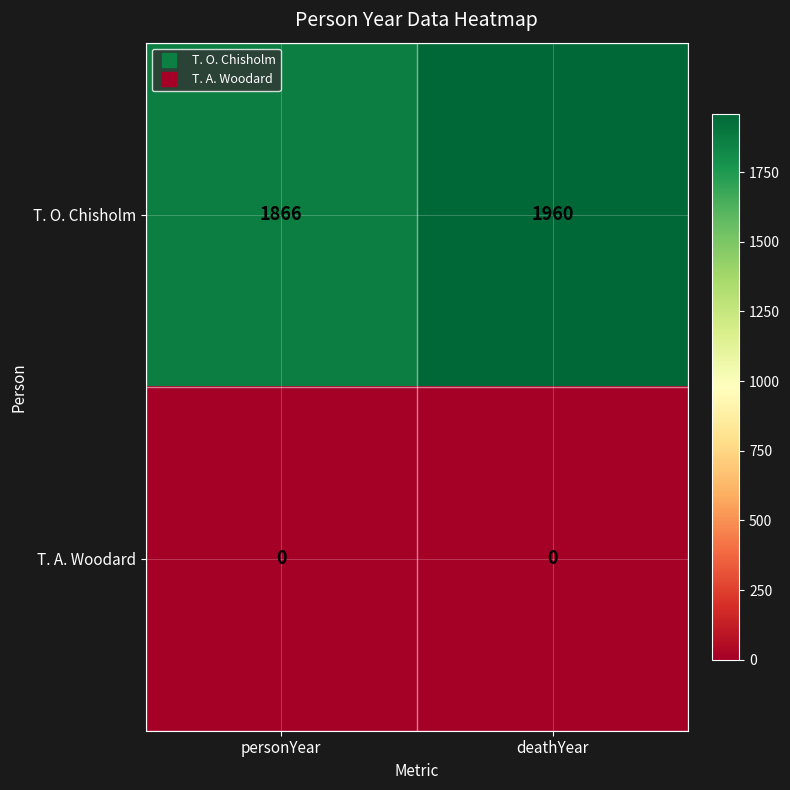

At which category is the sum across all series the highest?

deathYear